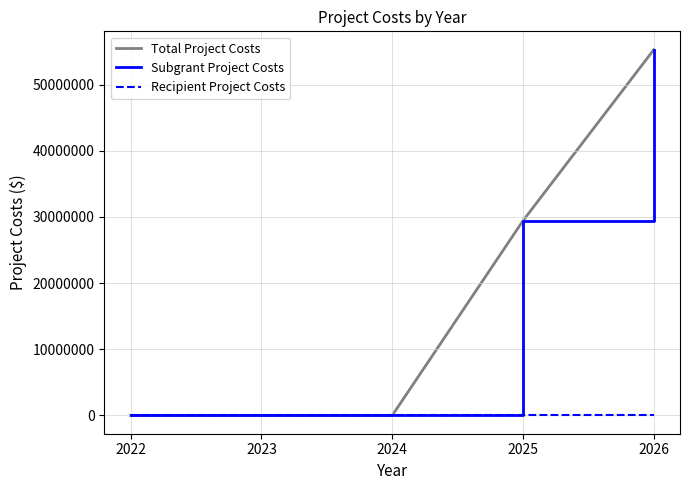

Is this an area chart (filled region under the line)?

No